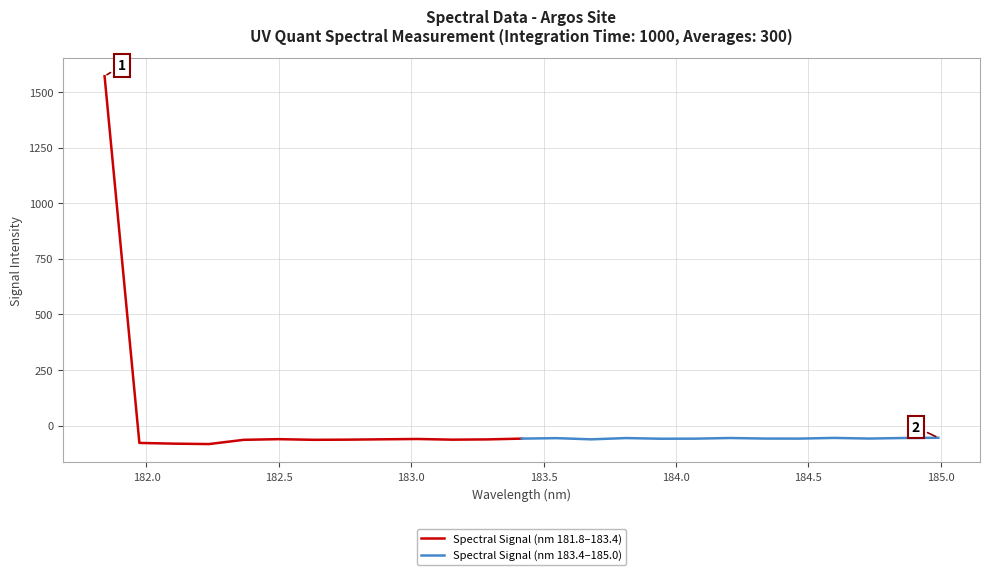

List the series in order of their overall mean, lowest first.

Spectral Signal (nm 183.4–185.0), Spectral Signal (nm 181.8–183.4)